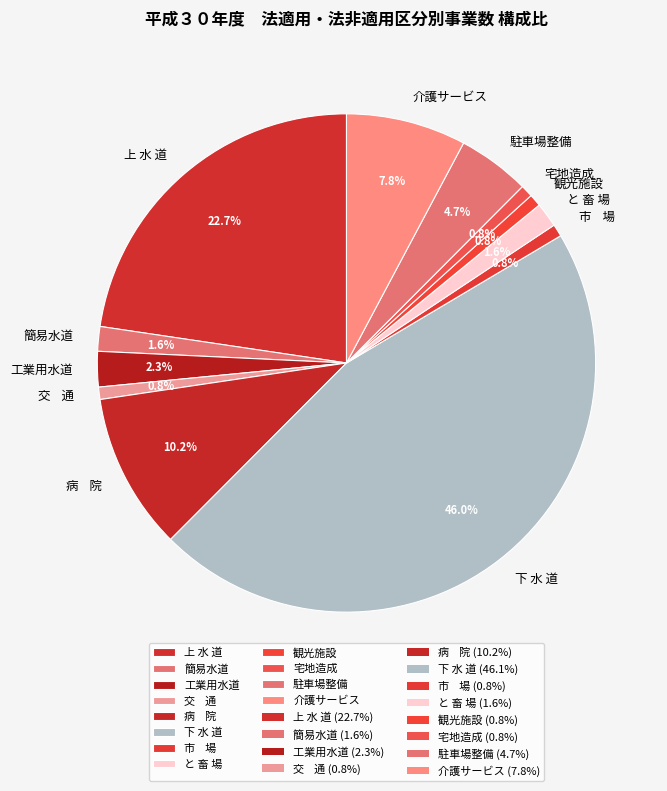

How much of the chart is everything except 工業用水道?

97.7%